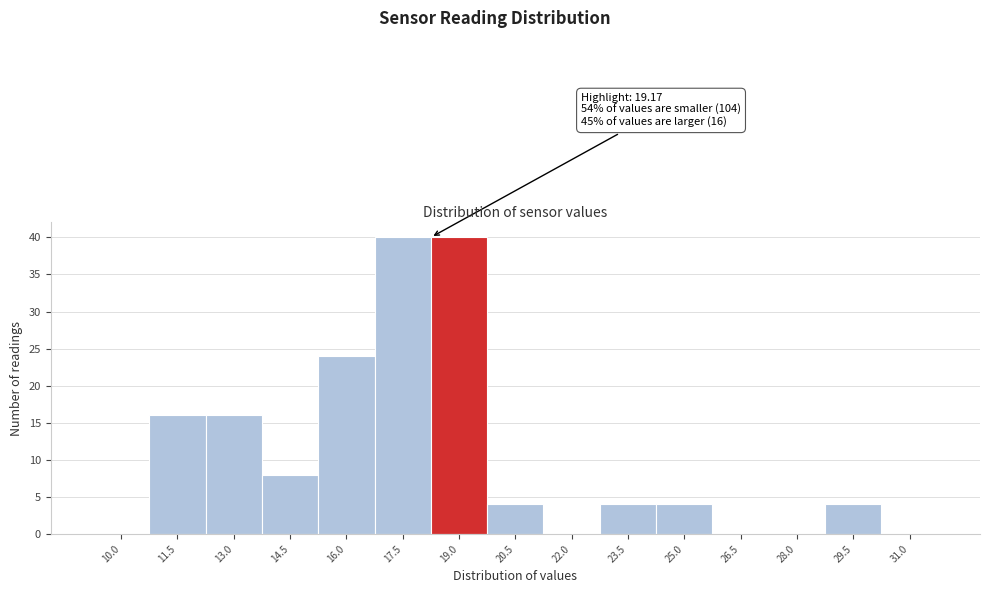

Reading right to left, what are all the values shown in this chart?

31.0=0	29.5=4	28.0=0	26.5=0	25.0=4	23.5=4	22.0=0	20.5=4	19.0=40	17.5=40	16.0=24	14.5=8	13.0=16	11.5=16	10.0=0